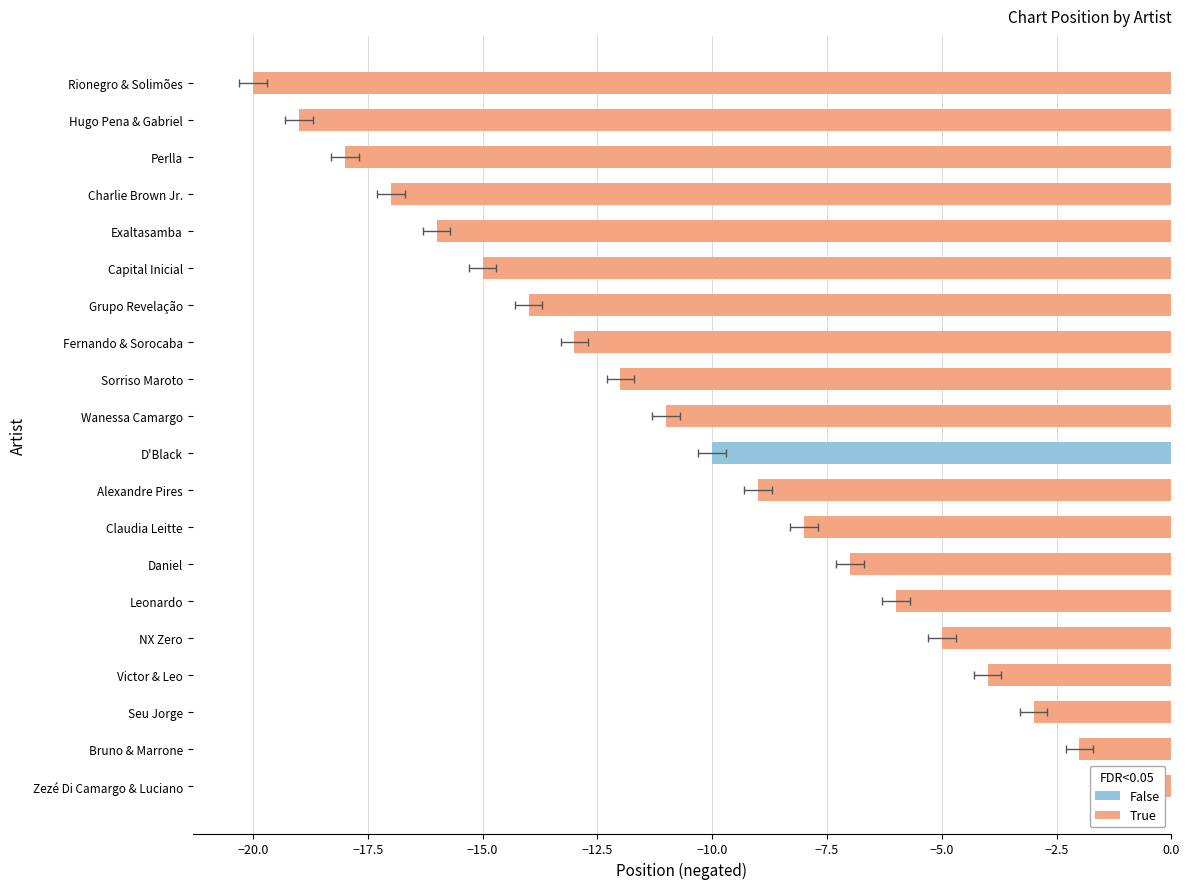

What is the sum of all values?

-210